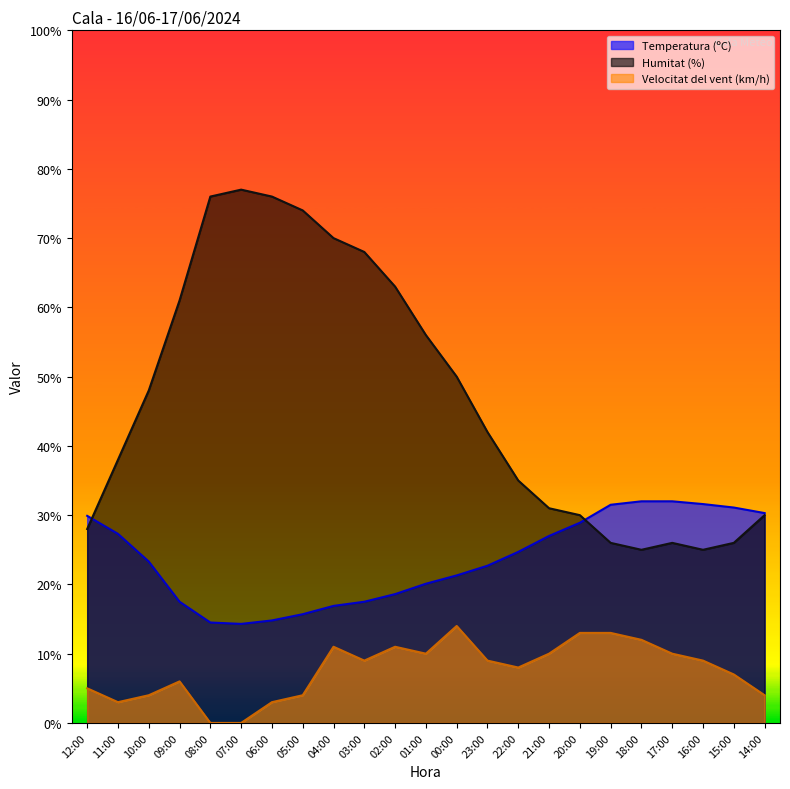

Where is the first local minimum for Velocitat del vent (km/h)?

11:00